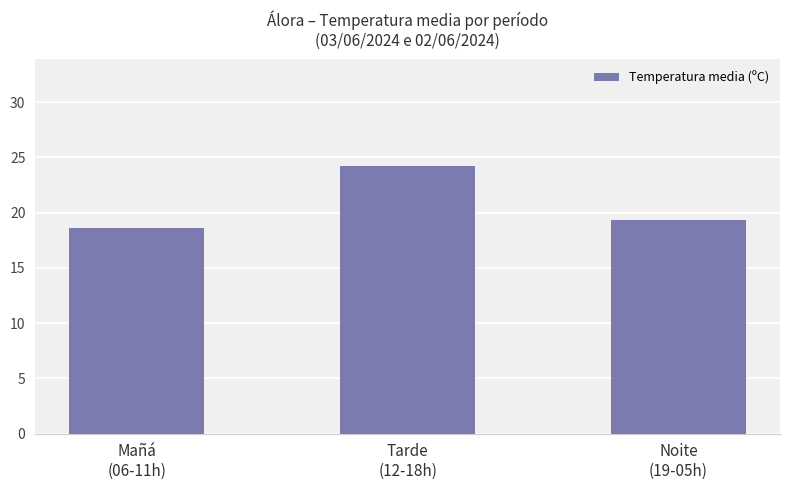

Between Tarde
(12-18h) and Mañá
(06-11h), which is larger?

Tarde
(12-18h)